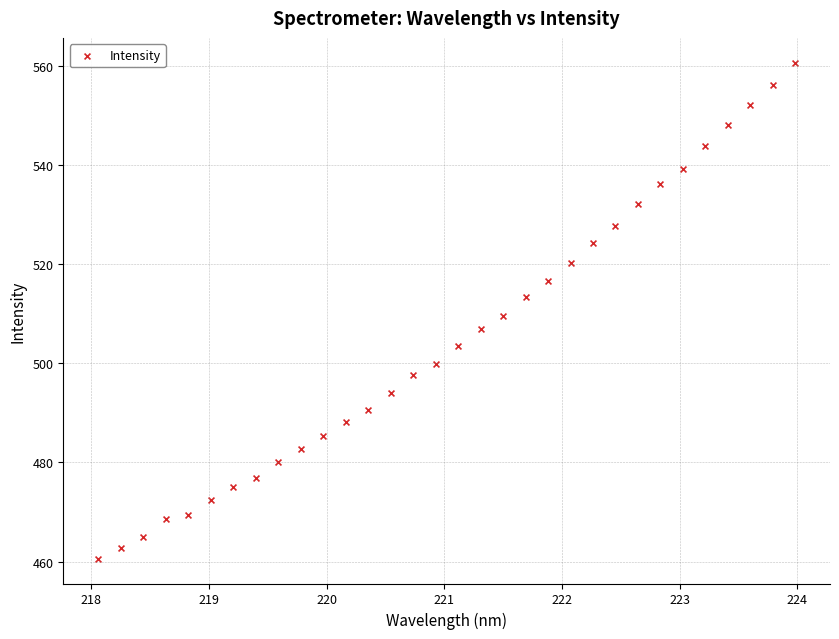

What is the range of Y values (max minus min)?

100.0